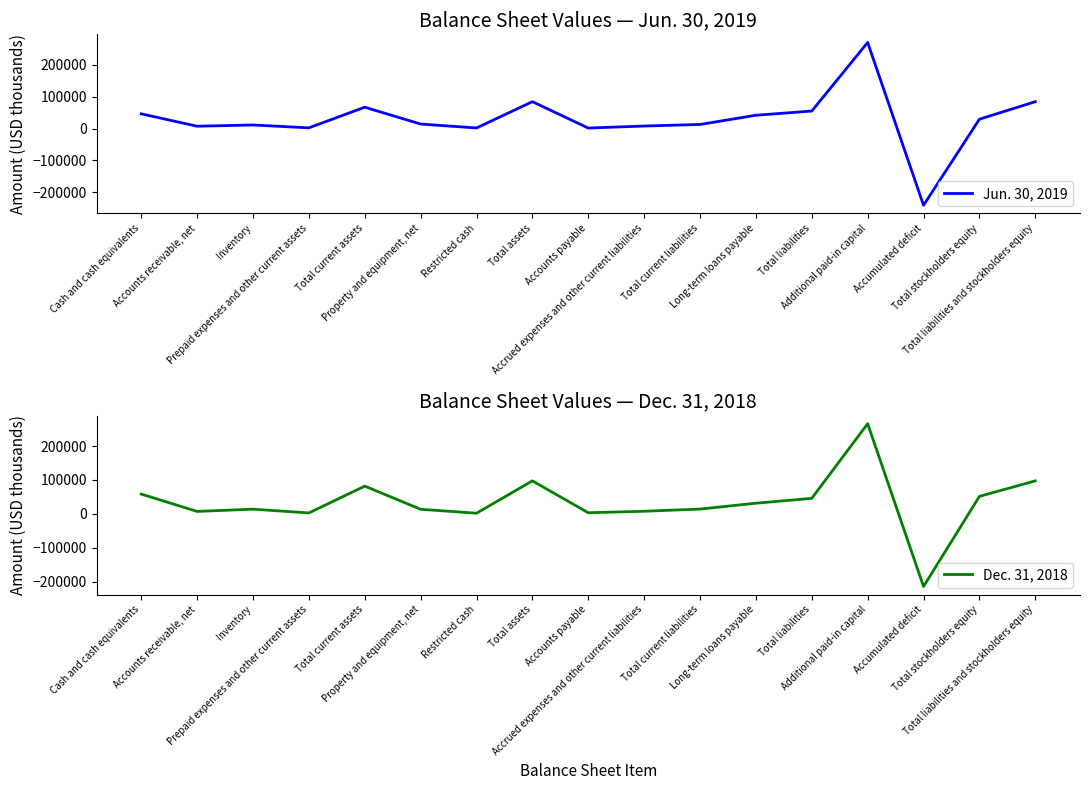

Which category has the highest value in the Dec. 31, 2018 series?

Additional paid-in capital